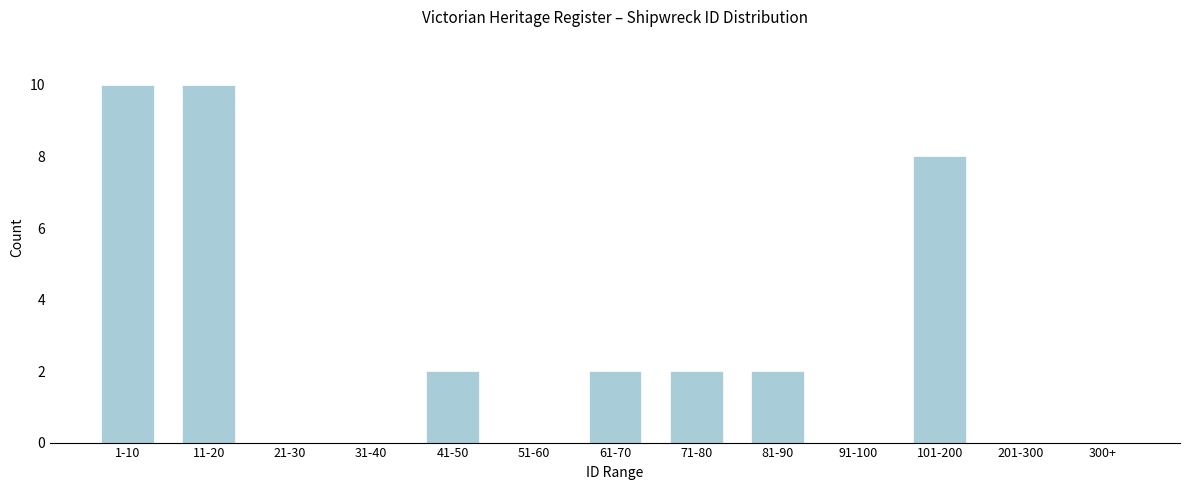

Reading right to left, what are all the values shown in this chart?

300+=0	201-300=0	101-200=8	91-100=0	81-90=2	71-80=2	61-70=2	51-60=0	41-50=2	31-40=0	21-30=0	11-20=10	1-10=10